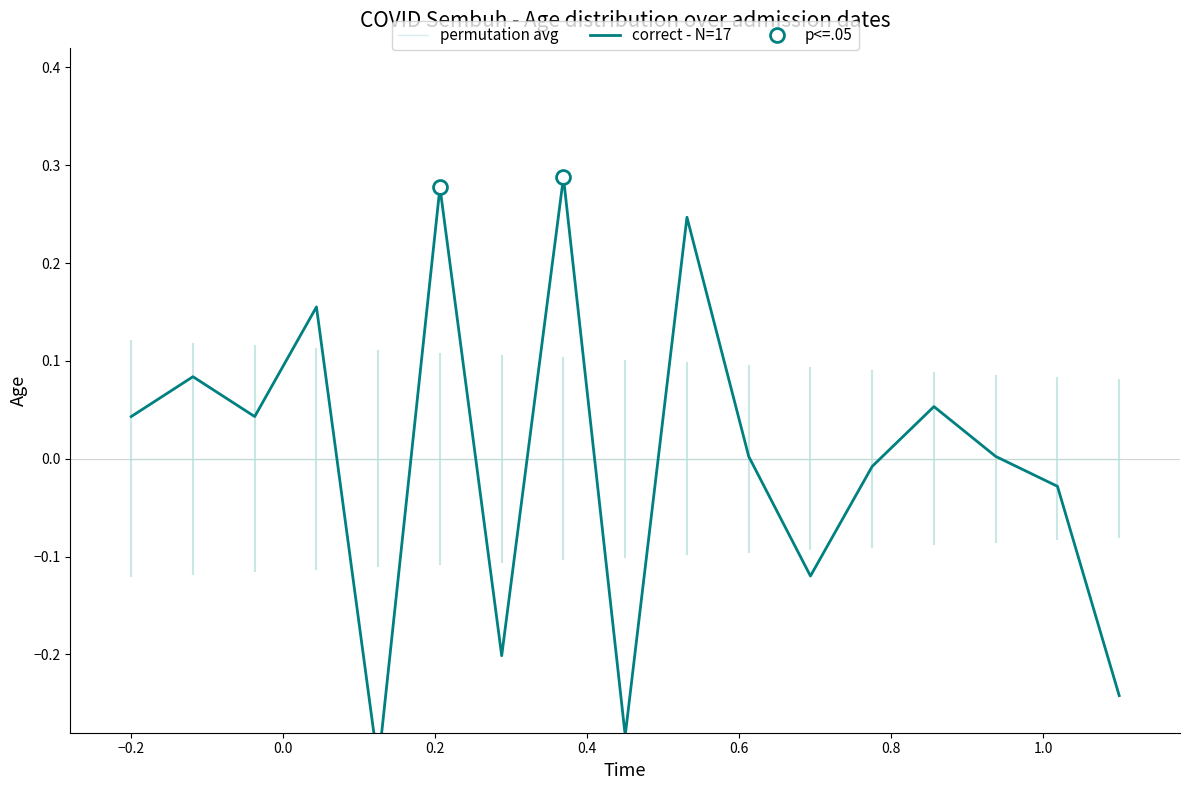

How many values in the correct - N=17 series exceed 0?

10